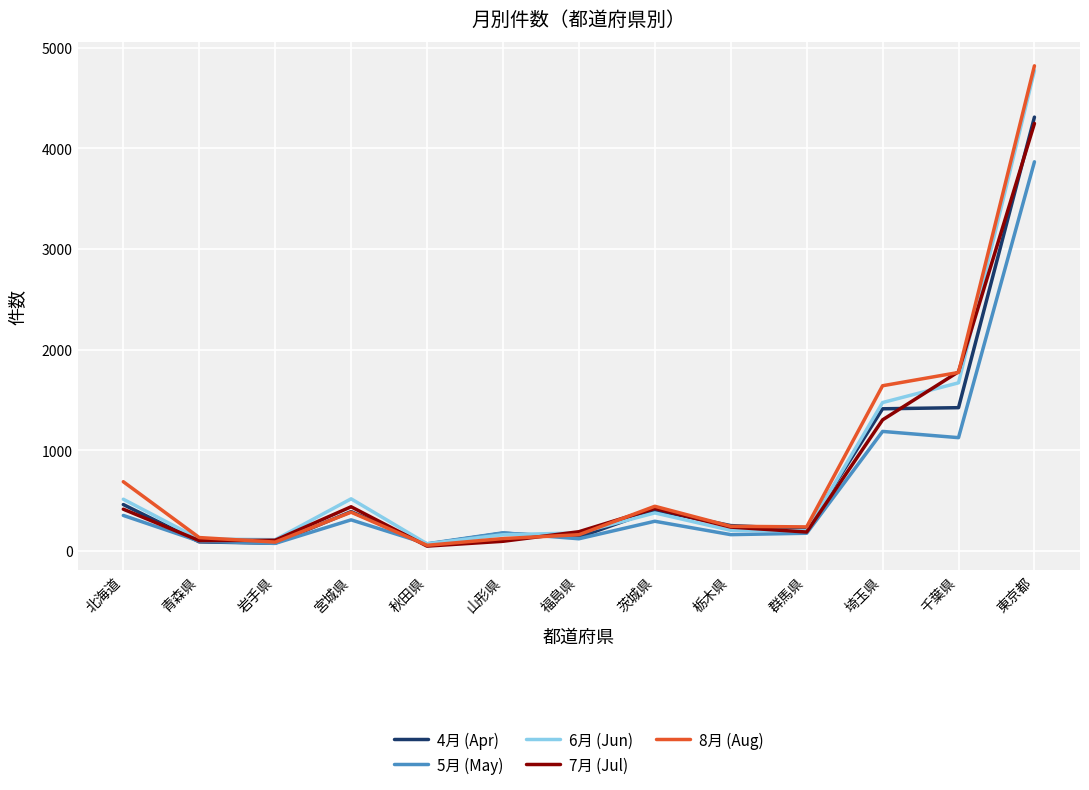

What is the spread (max minus min) of values at 山形県?

84